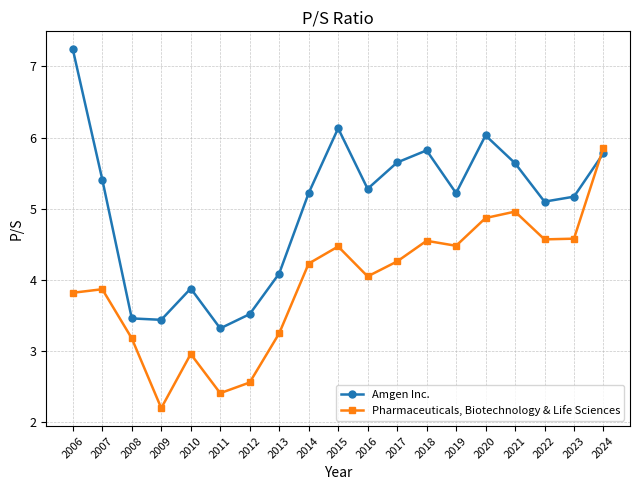

What is the difference between the maximum and minimum values in the Pharmaceuticals, Biotechnology & Life Sciences series?

3.7